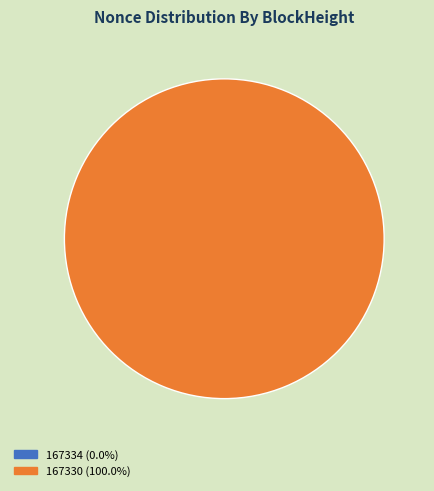

How much of the chart is everything except 167334?

100.0%